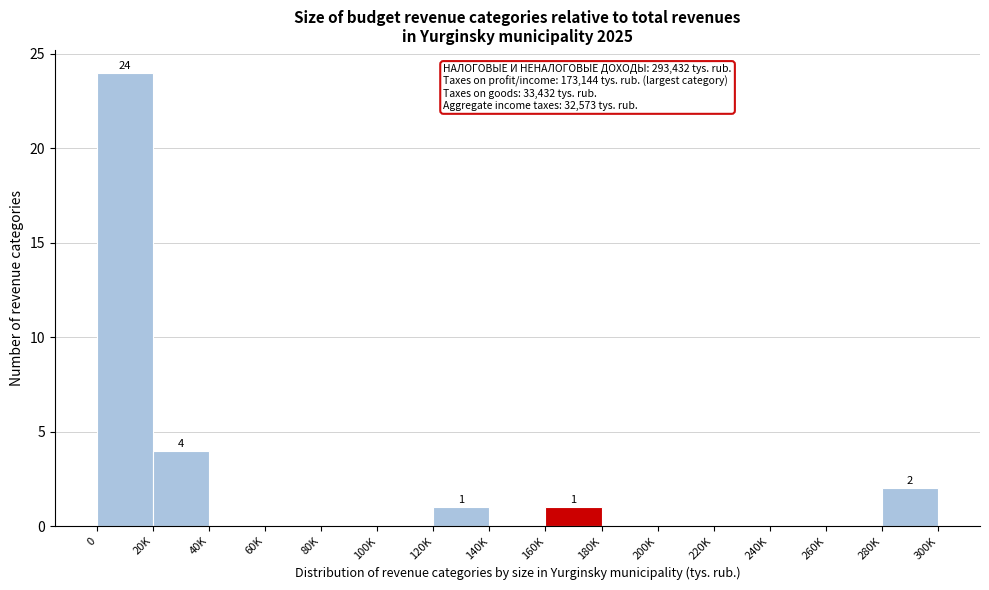

Reading right to left, list all the values displayed in this chart.

280K=2	260K=0	240K=0	220K=0	200K=0	180K=0	160K=1	140K=0	120K=1	100K=0	80K=0	60K=0	40K=0	20K=4	0=24